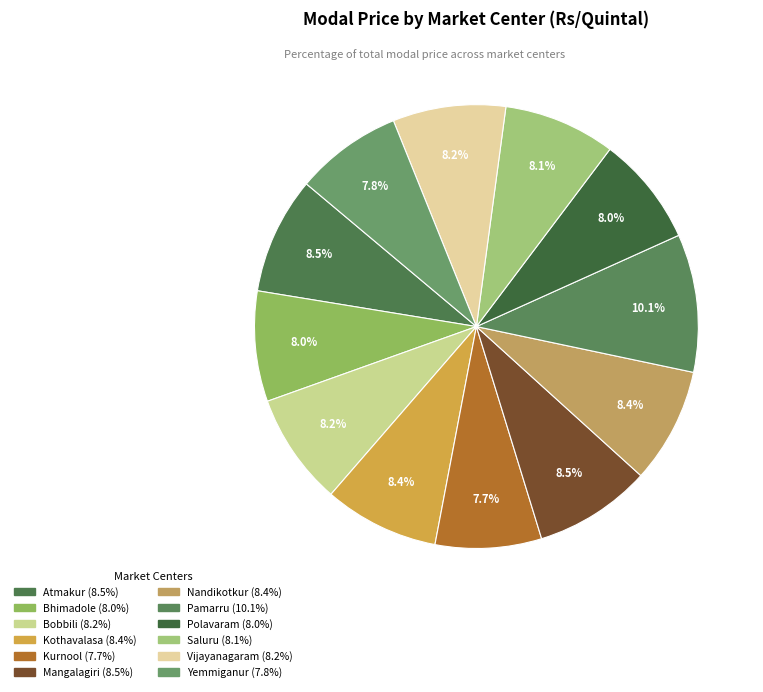

Is it true that Polavaram is 1% of the pie?

False